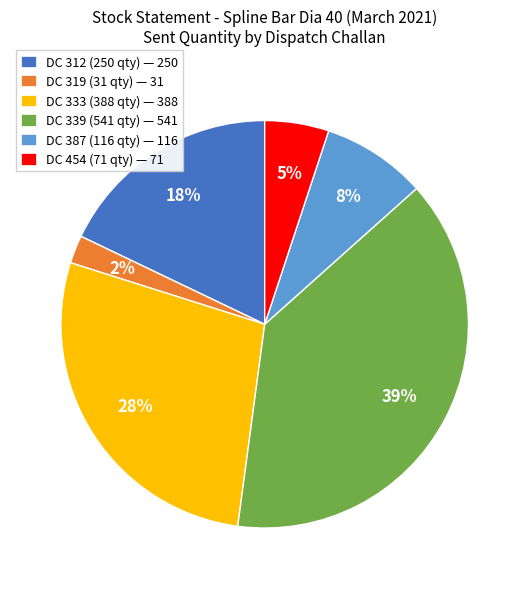

To the nearest percent, what percentage of the pie is DC 333 (388 qty)?

28%